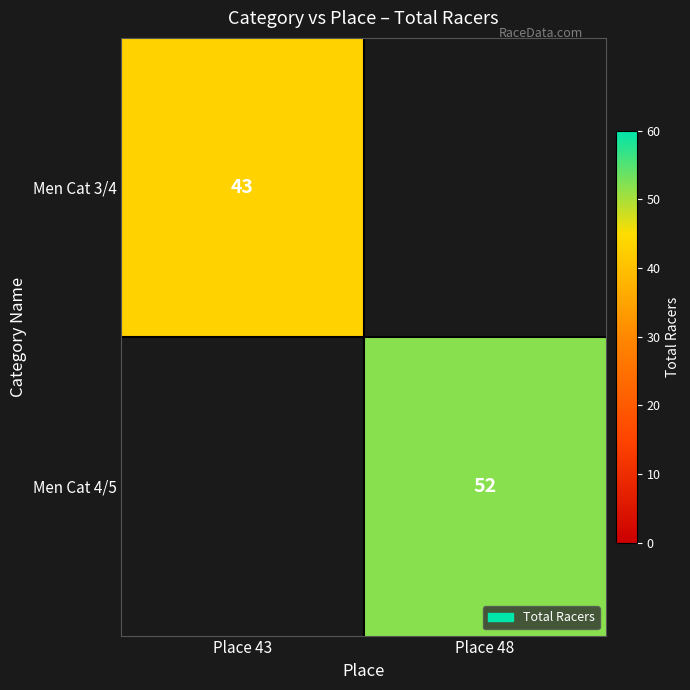

Is the value of Men Cat 4/5 at Place 48 greater than the value of Men Cat 3/4 at Place 43?

Yes